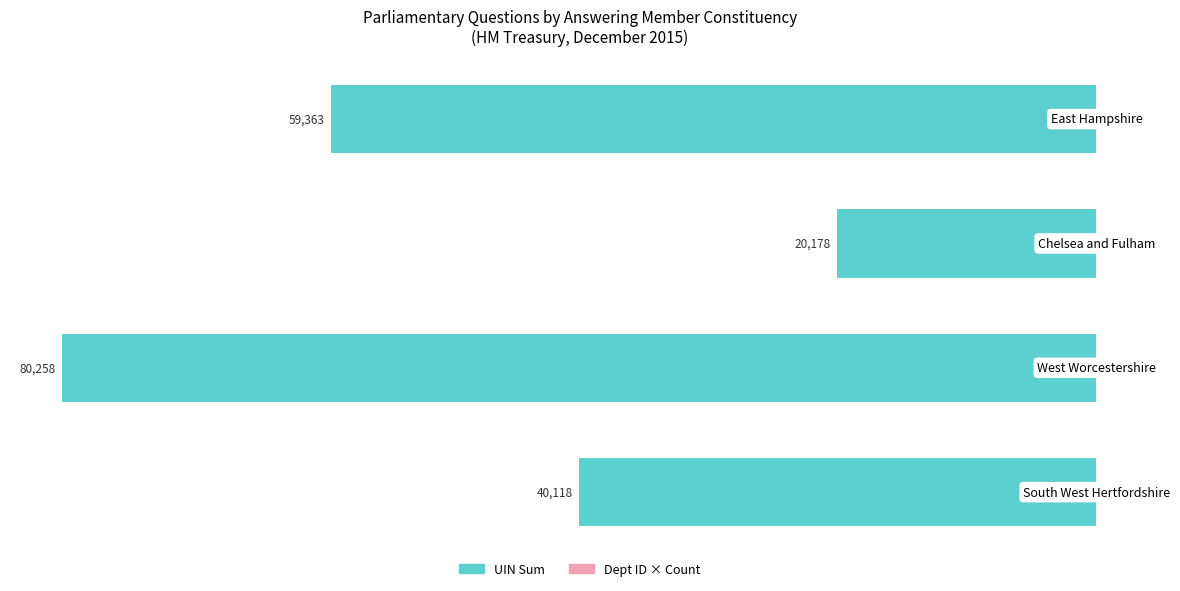

What is the difference between the maximum and minimum values in the UIN Sum series?

60080